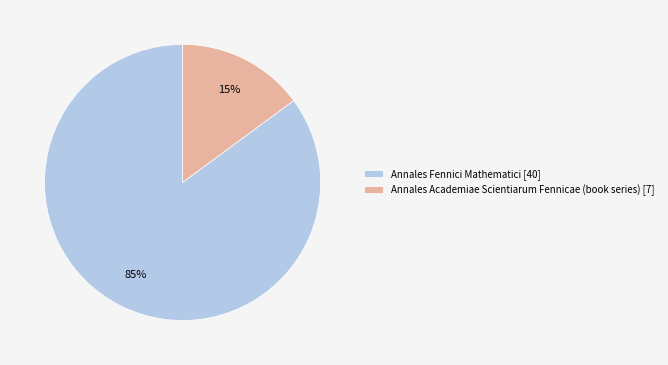

Is there any slice that represents more than half of the pie?

Yes